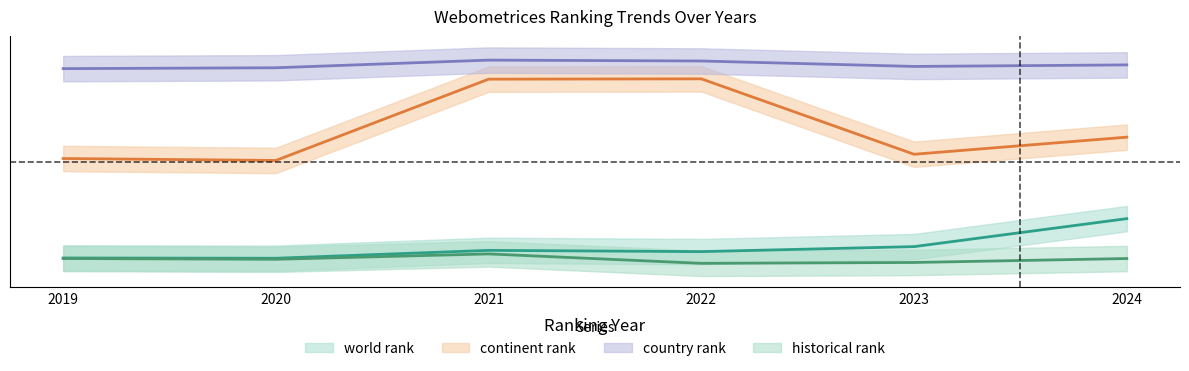

True or false: world rank and continent rank intersect in this chart.

False